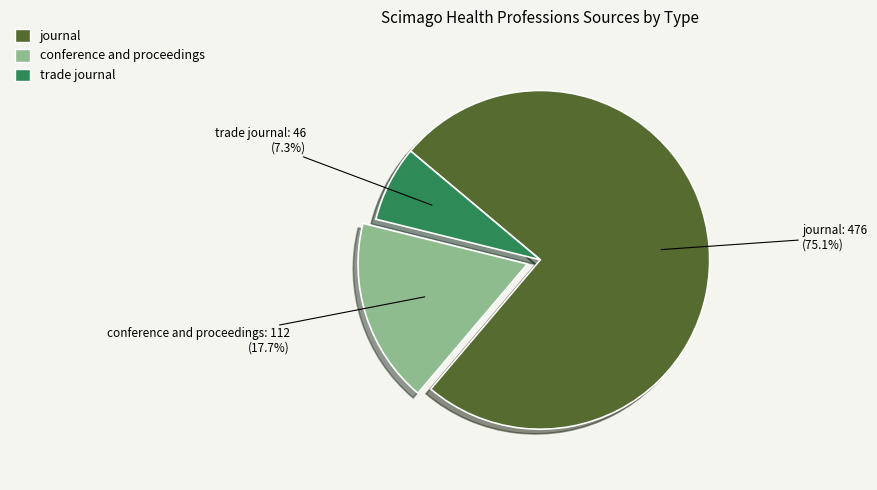

Which category has the biggest portion of the pie?

journal